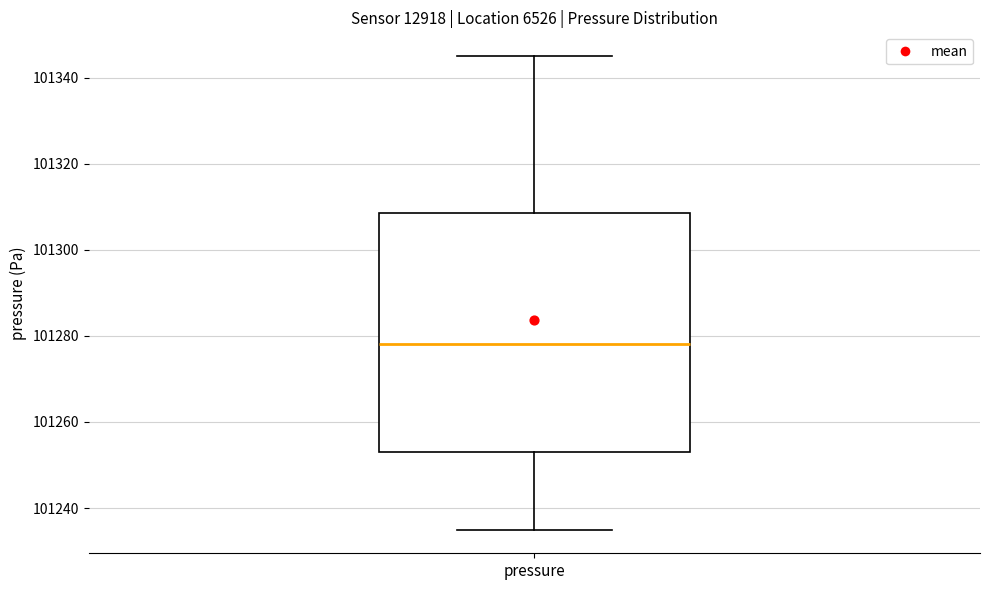

Where is the upper edge of the box for pressure on the y-axis? The values are not printed on the chart, so give them approximately, as read against the axis.

101308